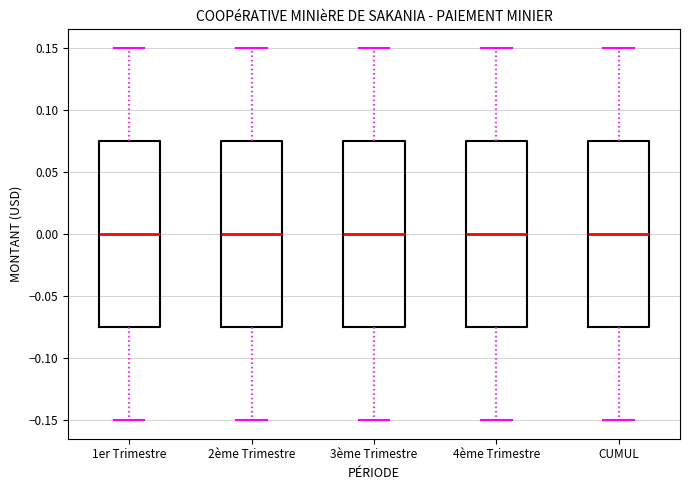

Where is the upper edge of the box for 2ème Trimestre on the y-axis? The values are not printed on the chart, so give them approximately, as read against the axis.

0.075